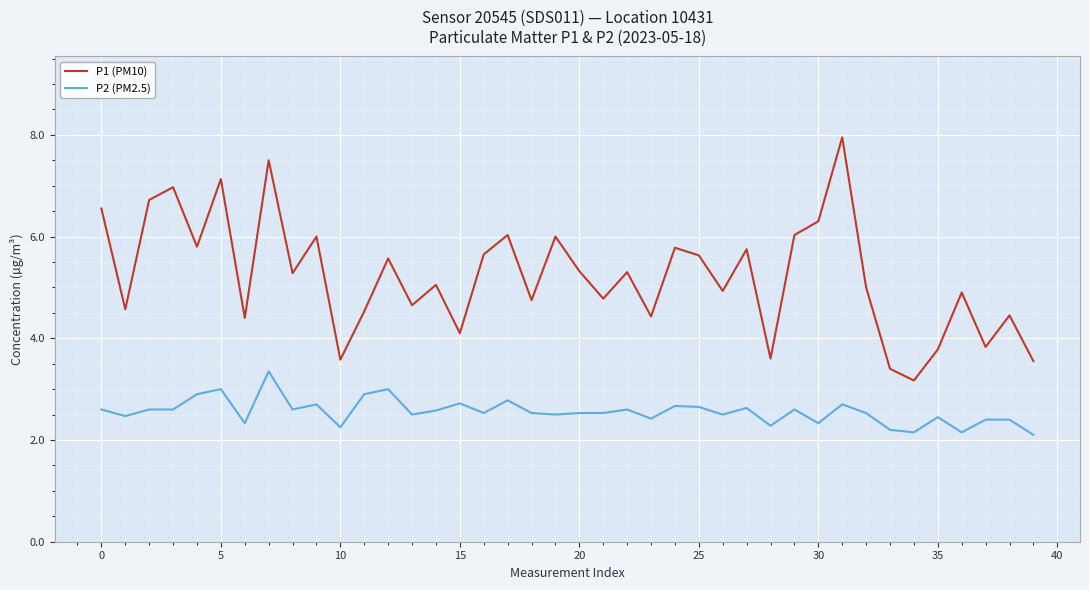

Rank the series by their maximum value, from lowest to highest.

P2 (PM2.5), P1 (PM10)